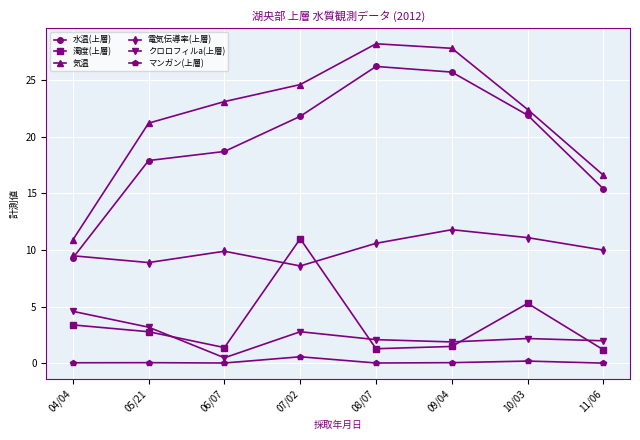

How many data points in 気温 are above 23?

4